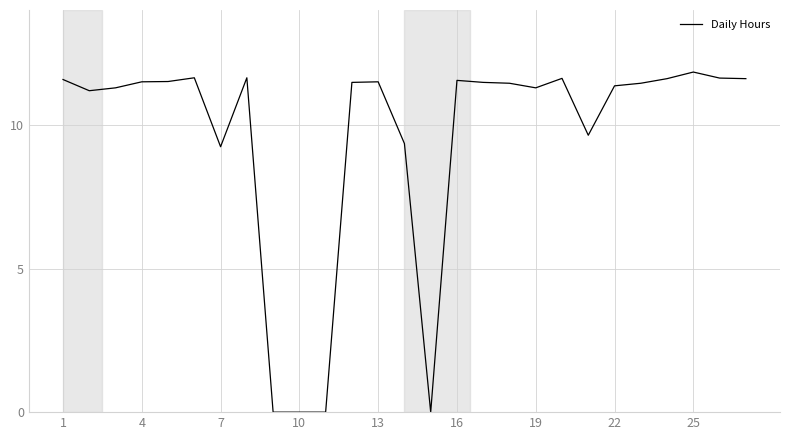

What is the maximum value shown in the chart?

11.8